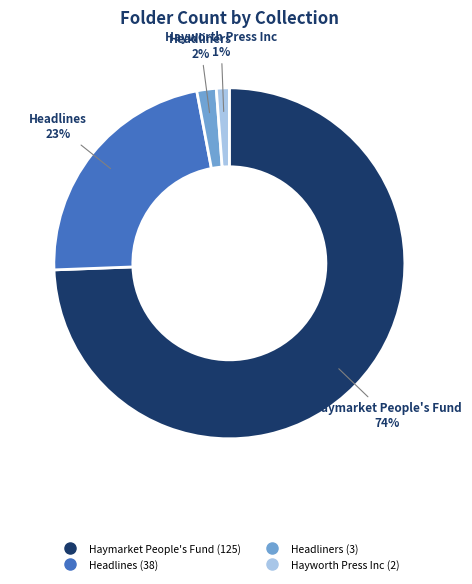

Which slice represents more than half of the pie?

Haymarket People's Fund